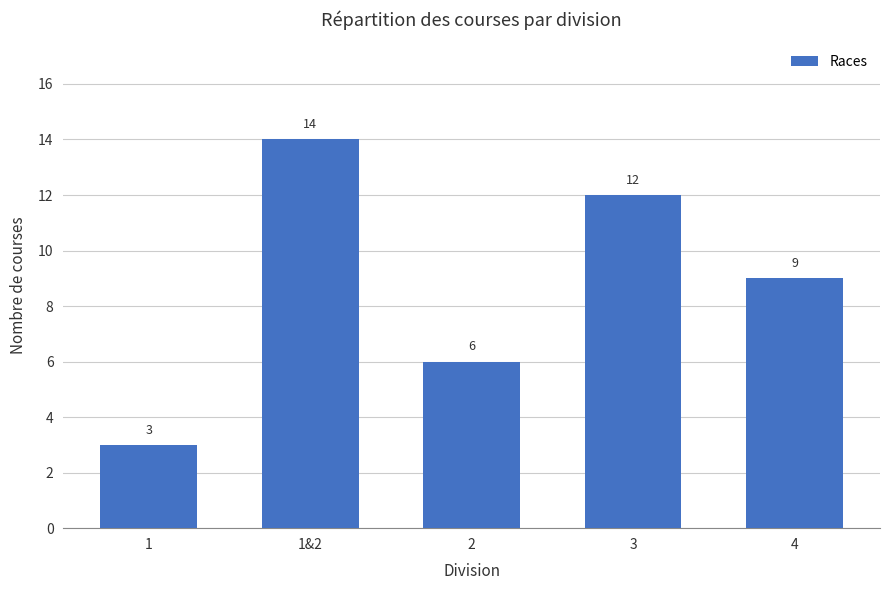

Count the number of data series in this chart.

1